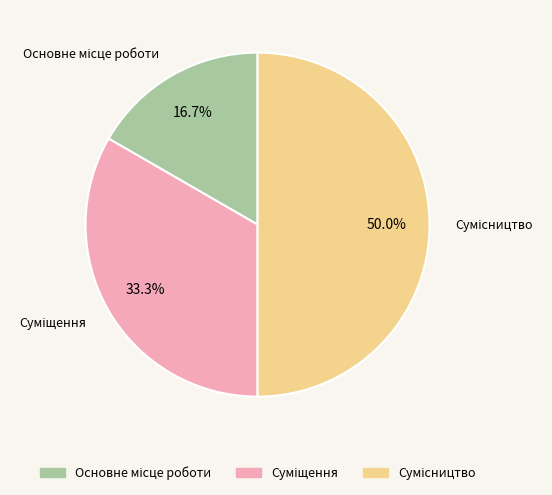

The Суміщення slice represents 33% of the pie. True or false?

True